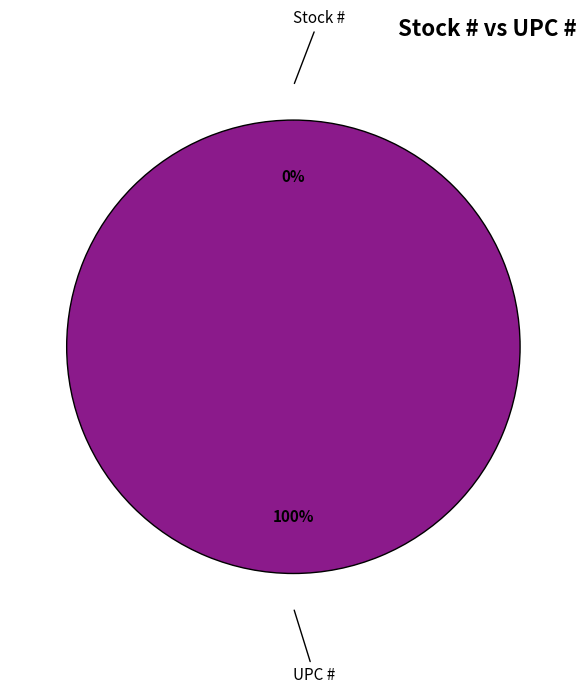

What is the change in value from Stock # to UPC #?

+751338232266